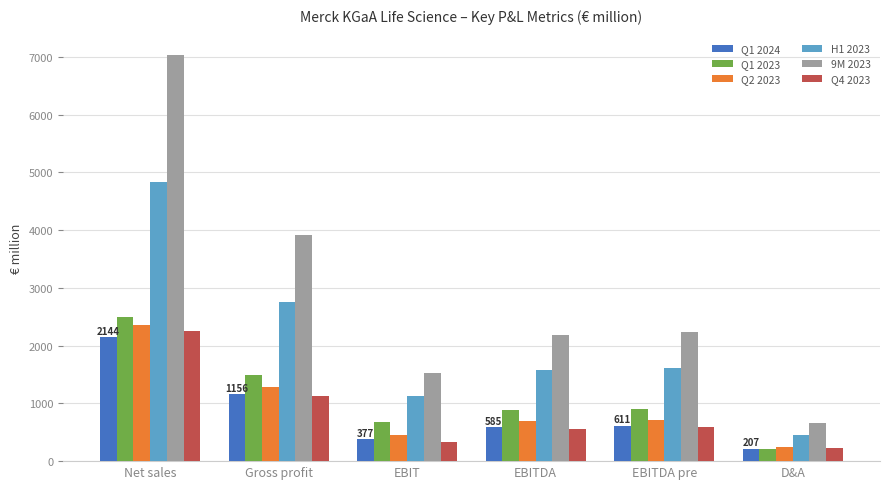

Is the value of H1 2023 at Net sales greater than the value of Q1 2024 at EBIT?

Yes